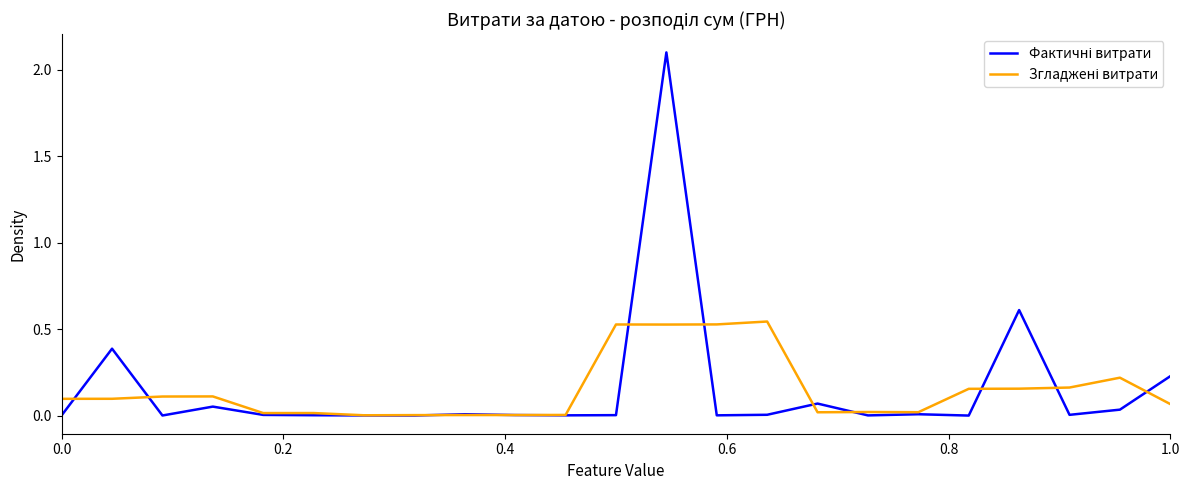

What is the maximum value shown in the chart?

2.1